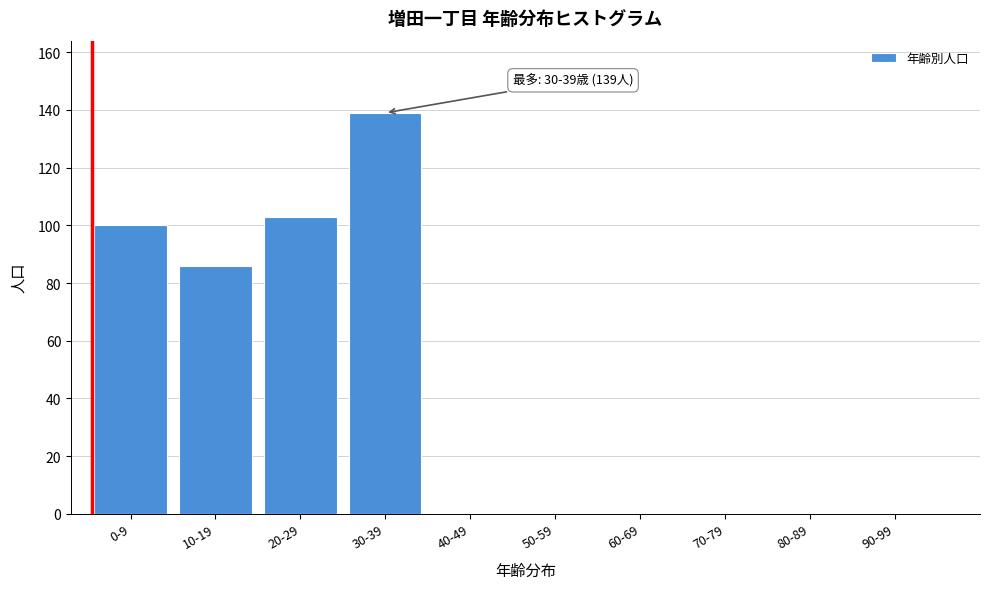

Reading left to right, what are all the values shown in this chart?

0-9=100	10-19=86	20-29=103	30-39=139	40-49=0	50-59=0	60-69=0	70-79=0	80-89=0	90-99=0